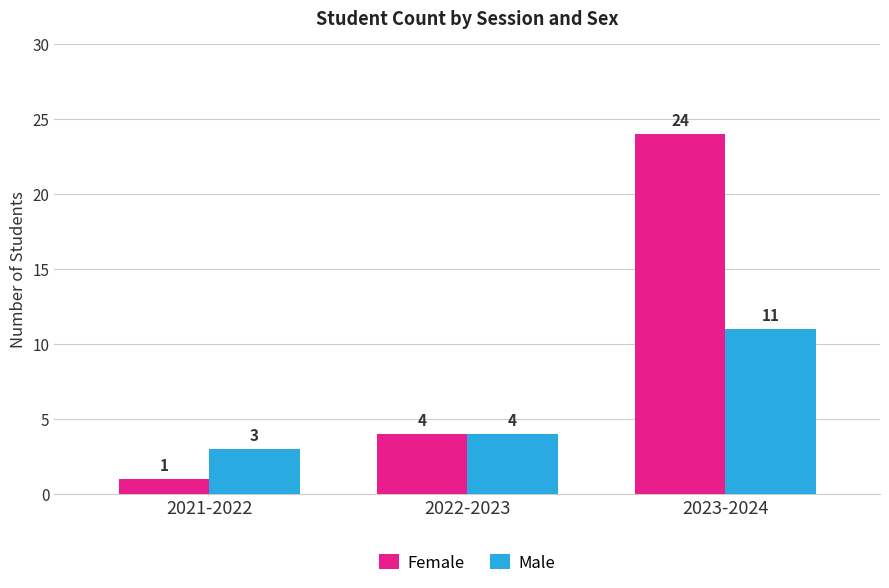

What is the sum of all Female values?

29